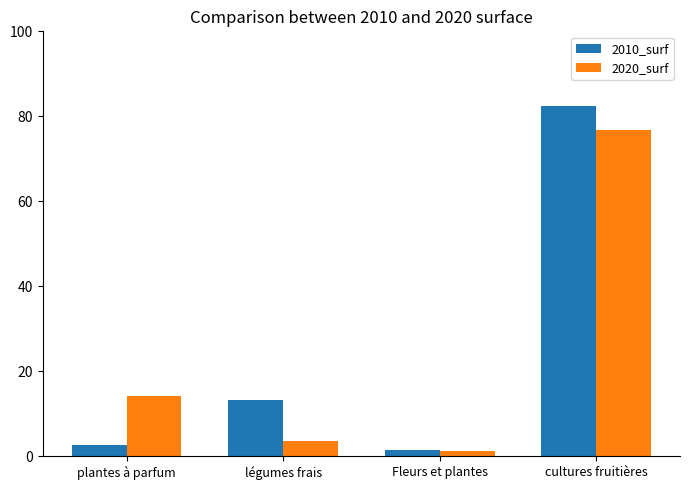

The value of 2020_surf at cultures fruitières is 76.9. True or false?

True